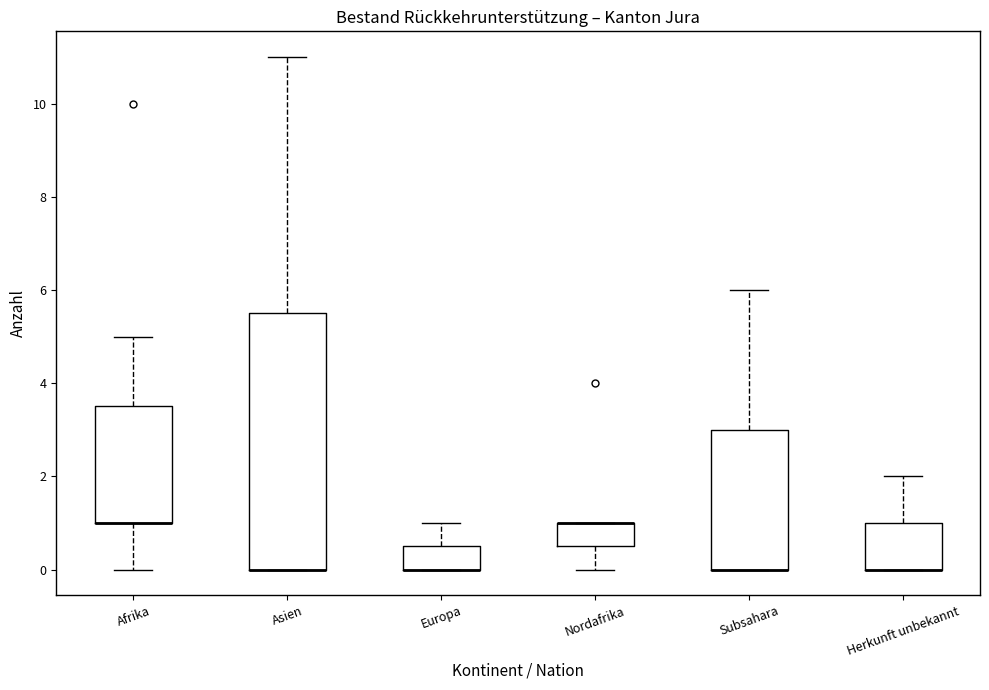

Reading left to right, read every box against the y-axis: the position of its median line, the range the box covers, and the ends of its whiskers. The values are not printed on the chart, so give them approximately, as read against the axis.

Afrika: median 1.0 (drawn on the box's lower edge), box 1.0 to 3.6, whiskers 0.0 to 5.0
Asien: median 0.0 (drawn on the box's lower edge), box 0.0 to 5.6, whiskers 0.0 to 11.0
Europa: median 0.0 (drawn on the box's lower edge), box 0.0 to 0.6, whiskers 0.0 to 1.0
Nordafrika: median 1.0 (drawn on the box's upper edge), box 0.6 to 1.0, whiskers 0.0 to 1.0
Subsahara: median 0.0 (drawn on the box's lower edge), box 0.0 to 3.0, whiskers 0.0 to 6.0
Herkunft unbekannt: median 0.0 (drawn on the box's lower edge), box 0.0 to 1.0, whiskers 0.0 to 2.0